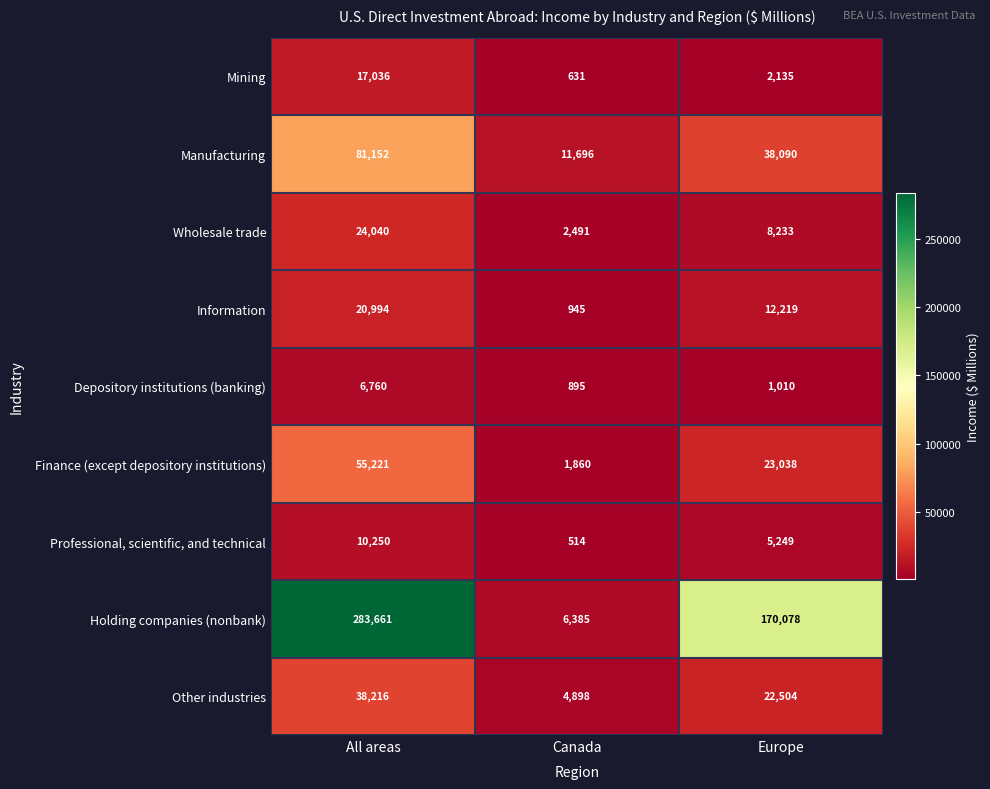

Rank the series by their maximum value, from lowest to highest.

Depository institutions (banking), Professional, scientific, and technical, Mining, Information, Wholesale trade, Other industries, Finance (except depository institutions), Manufacturing, Holding companies (nonbank)